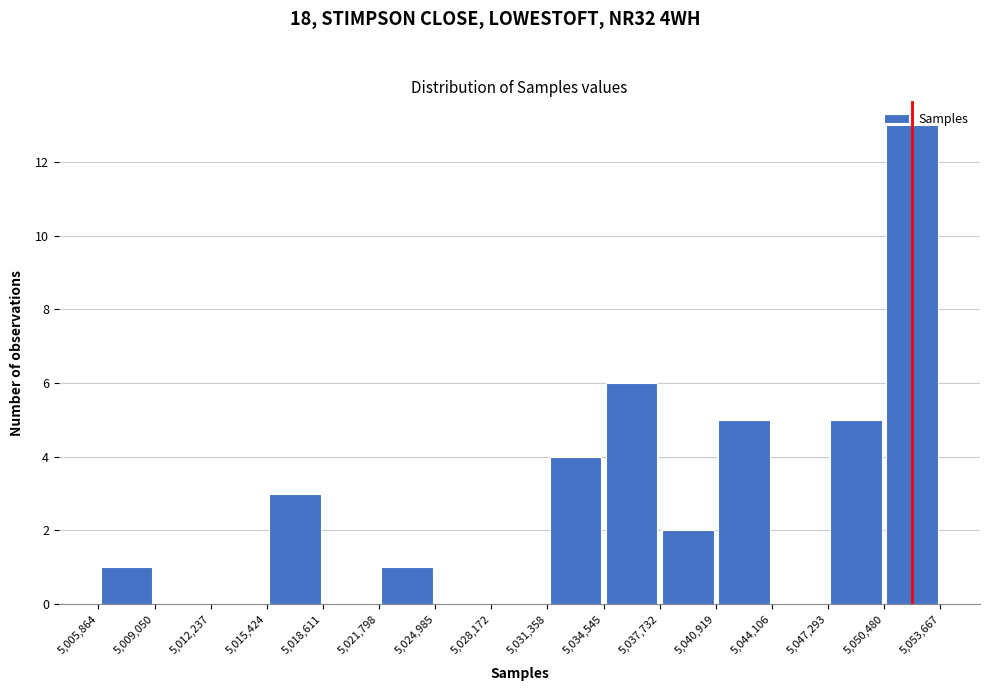

Reading left to right, transcribe this chart: for each bar, give the range it covers on the x-axis and its height. The values are not printed on the chart, so give them approximately, as read against the axis.

5,005,864 to 5,009,050: 1
5,009,050 to 5,012,237: 0
5,012,237 to 5,015,424: 0
5,015,424 to 5,018,611: 3
5,018,611 to 5,021,798: 0
5,021,798 to 5,024,985: 1
5,024,985 to 5,028,172: 0
5,028,172 to 5,031,358: 0
5,031,358 to 5,034,545: 4
5,034,545 to 5,037,732: 6
5,037,732 to 5,040,919: 2
5,040,919 to 5,044,106: 5
5,044,106 to 5,047,293: 0
5,047,293 to 5,050,480: 5
5,050,480 to 5,053,667: 13